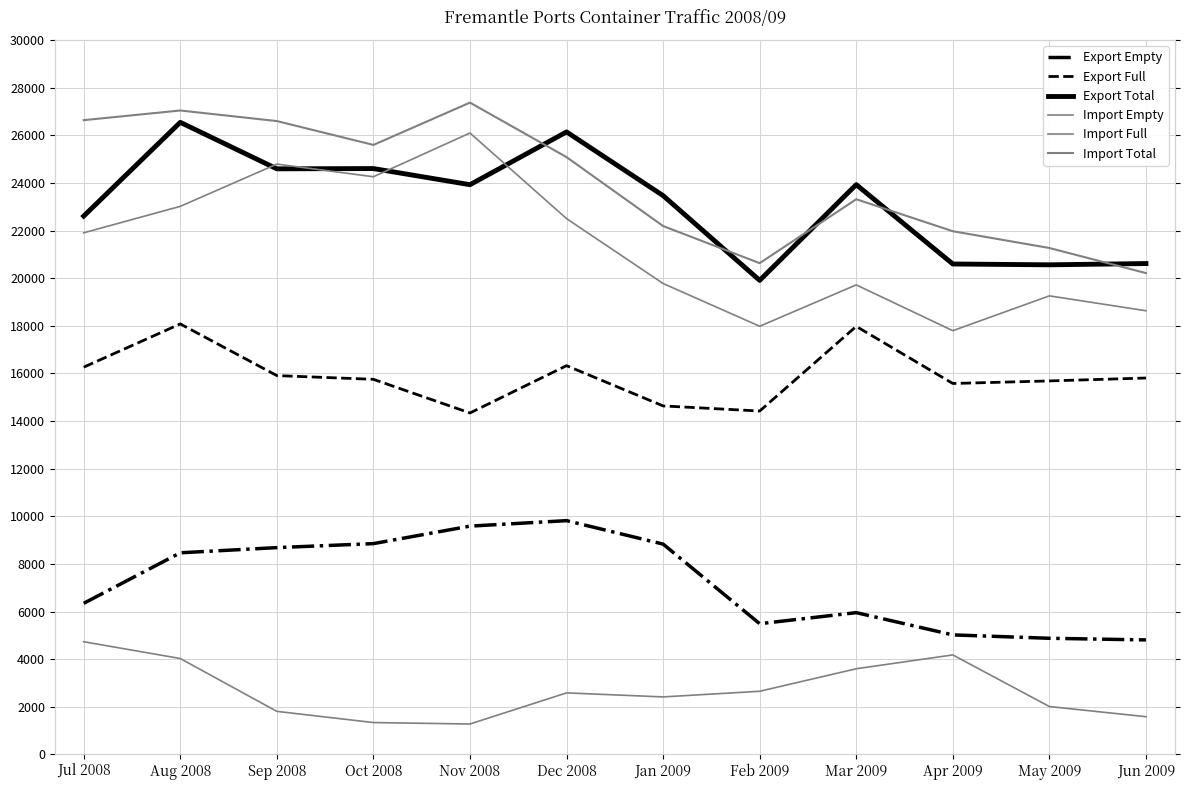

Is it true that Import Empty equals 2583 at Dec 2008?

True